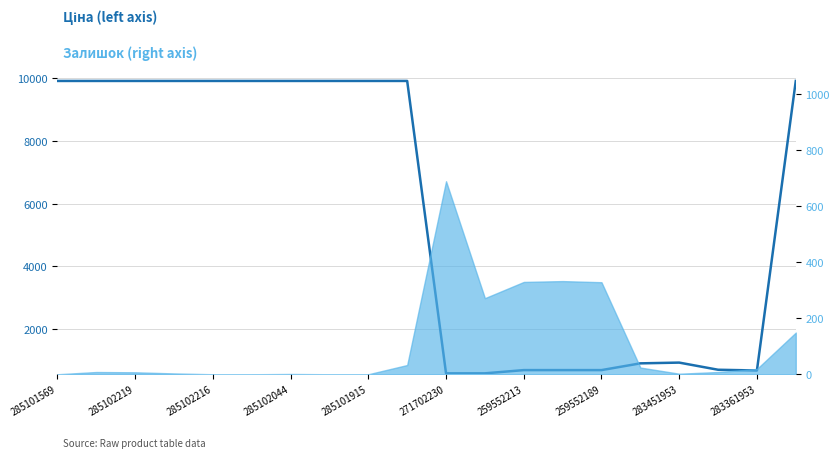

How many lines are shown in the chart?

1